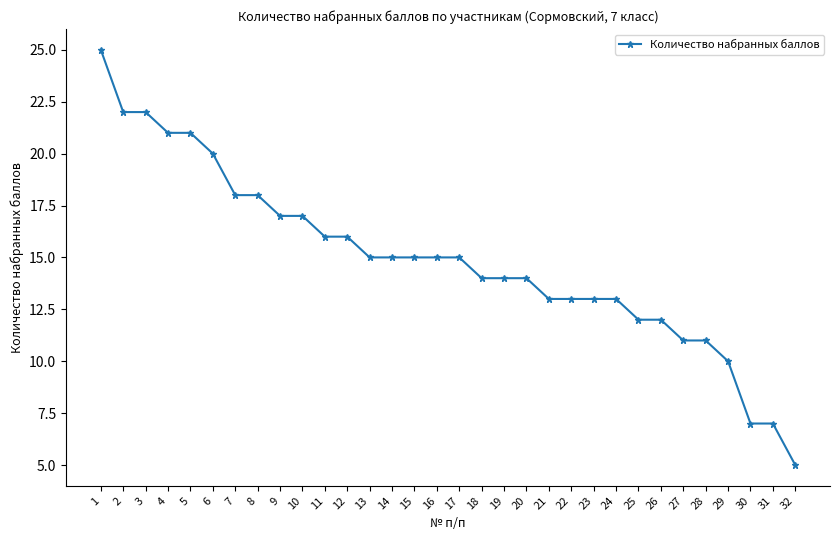

Reading left to right, list all the values displayed in this chart.

25	22	22	21	21	20	18	18	17	17	16	16	15	15	15	15	15	14	14	14	13	13	13	13	12	12	11	11	10	7	7	5